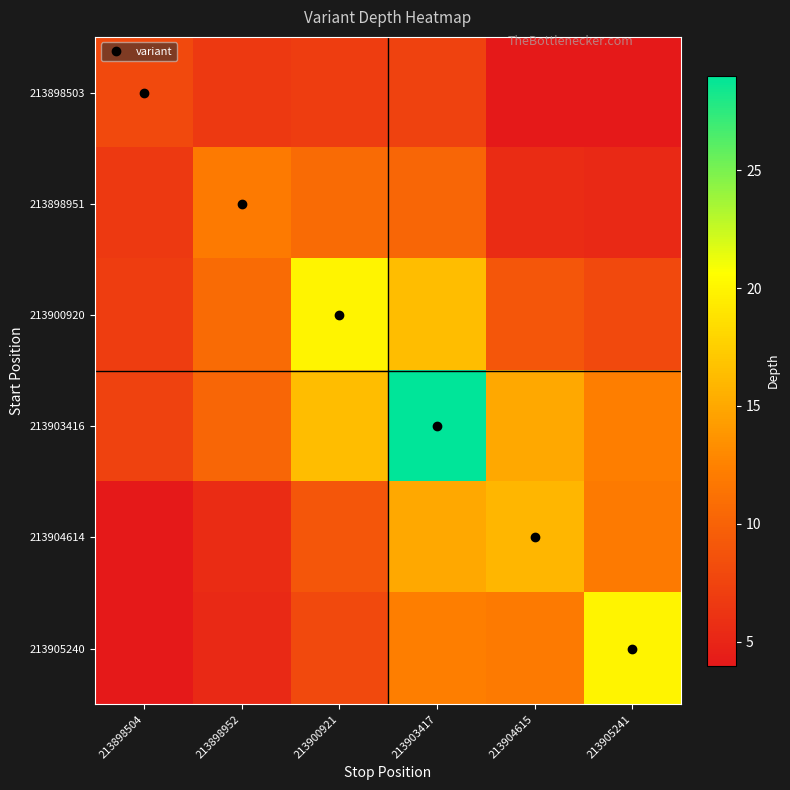

At 213900921, list the series in order from smallest to largest.

213898503, 213905240, 213904614, 213898951, 213903416, 213900920